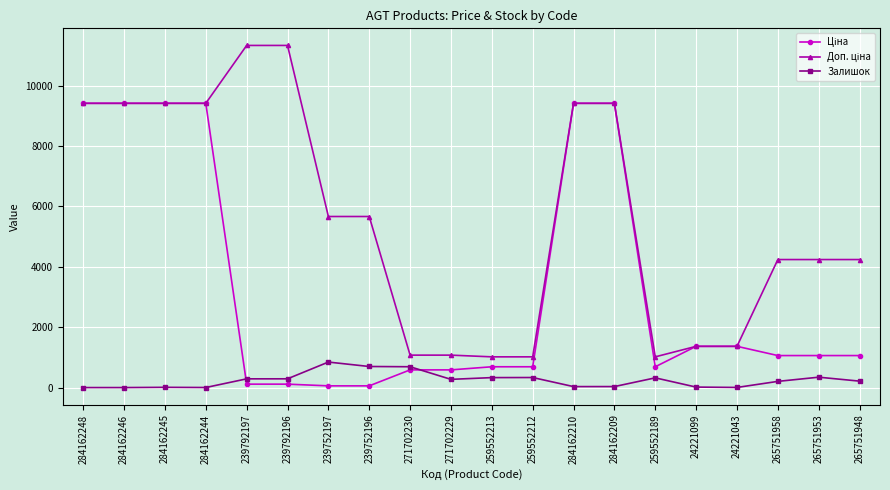

What position from the left is 265751948?

20